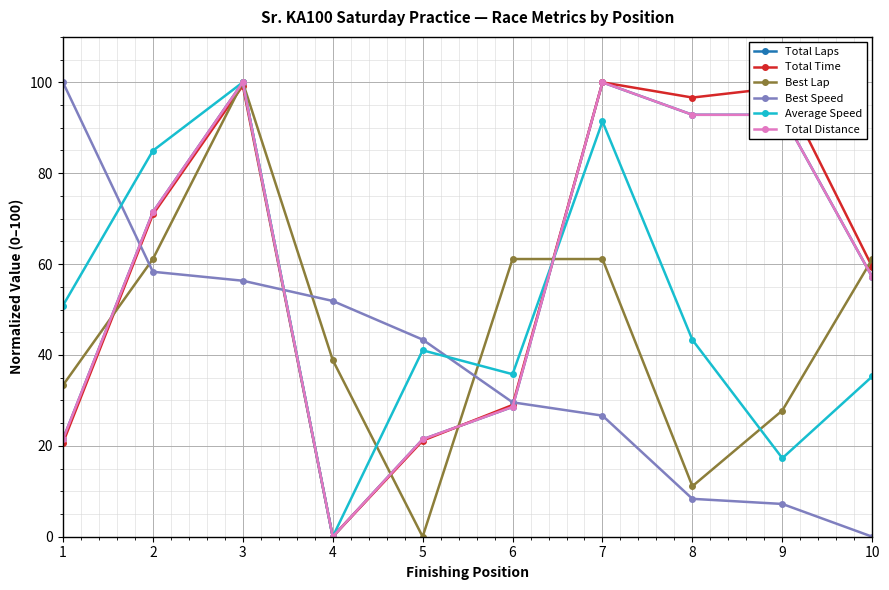

In Total Time, how many points are lower than both neighbors (excluding endpoints)?

2